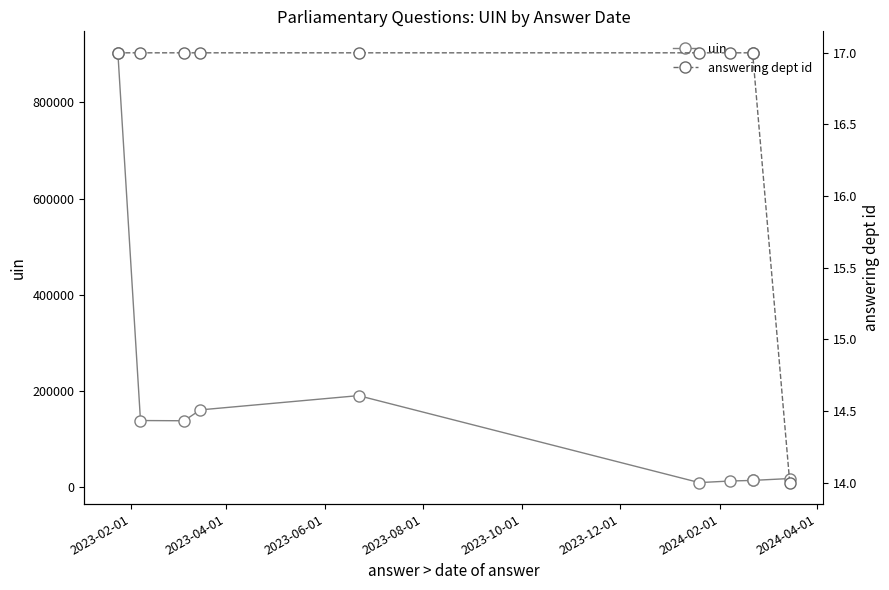

What is the label of the 4th point from the right?

2024-02-01